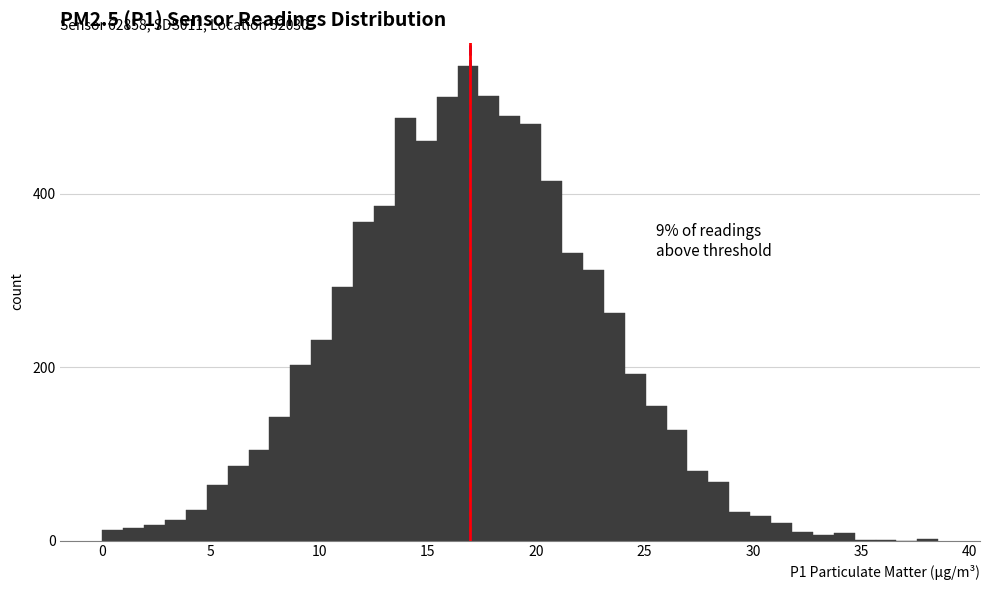

Around what value on the x-axis is the tallest bar? Give the approximate position of its centre, as read against the axis.

17.0